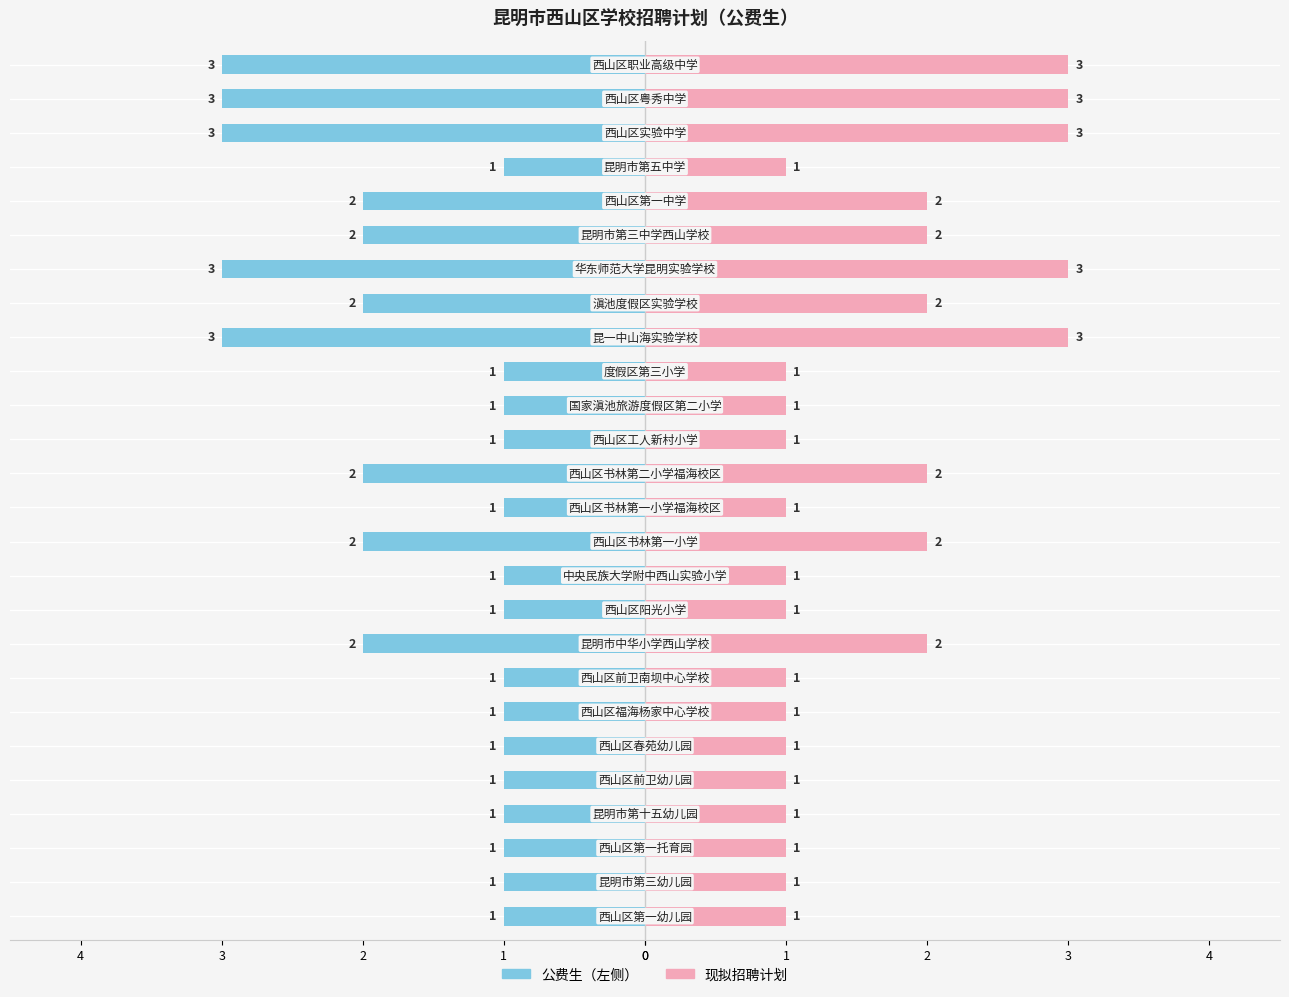

Is the value of 现拟招聘计划 at 11 greater than the value of 公费生（左） at 2?

Yes